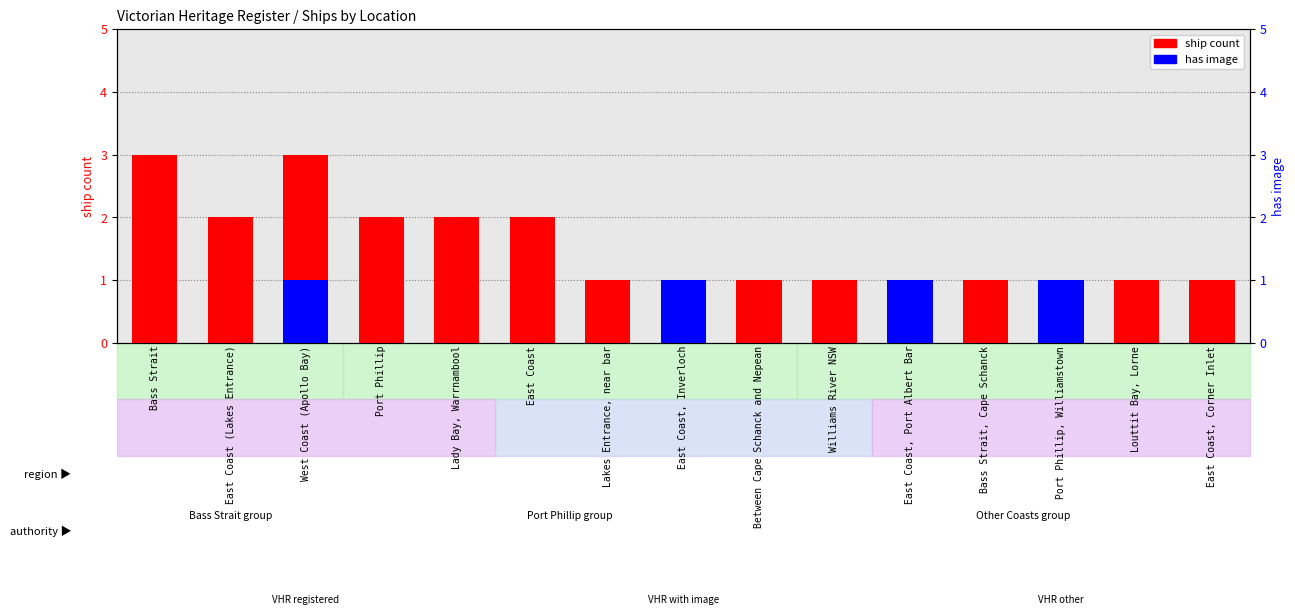

Reading left to right, transcribe all the data shown in this chart.

ship count: 3	2	3	2	2	2	1	1	1	1	1	1	1	1	1
has image: 0	0	1	0	0	0	0	1	0	0	1	0	1	0	0